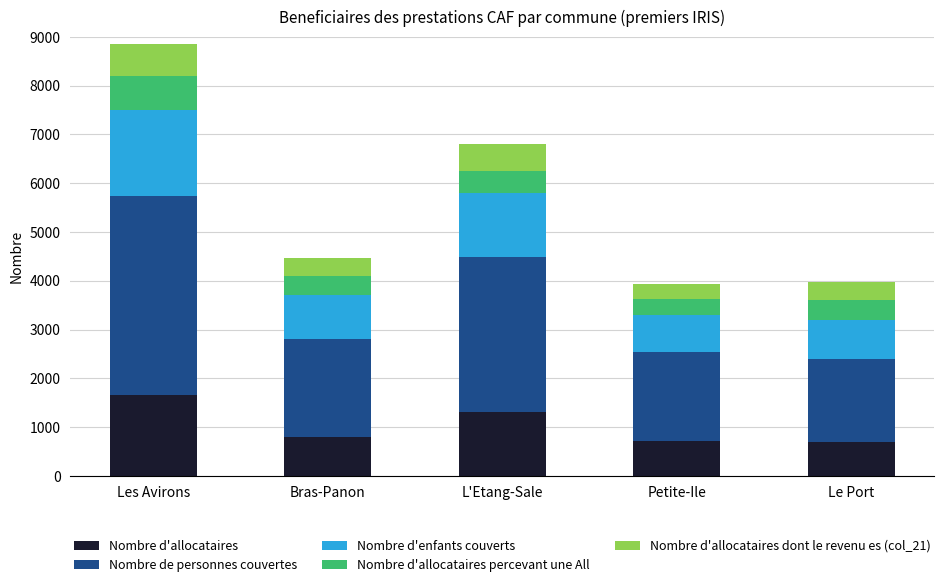

What is the total value across all series at Les Avirons?

8862